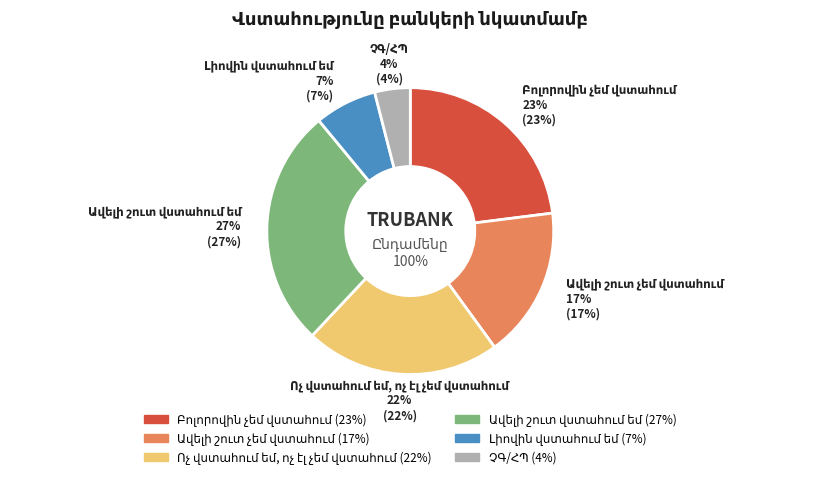

To the nearest percent, what is the average slice percentage?

17%